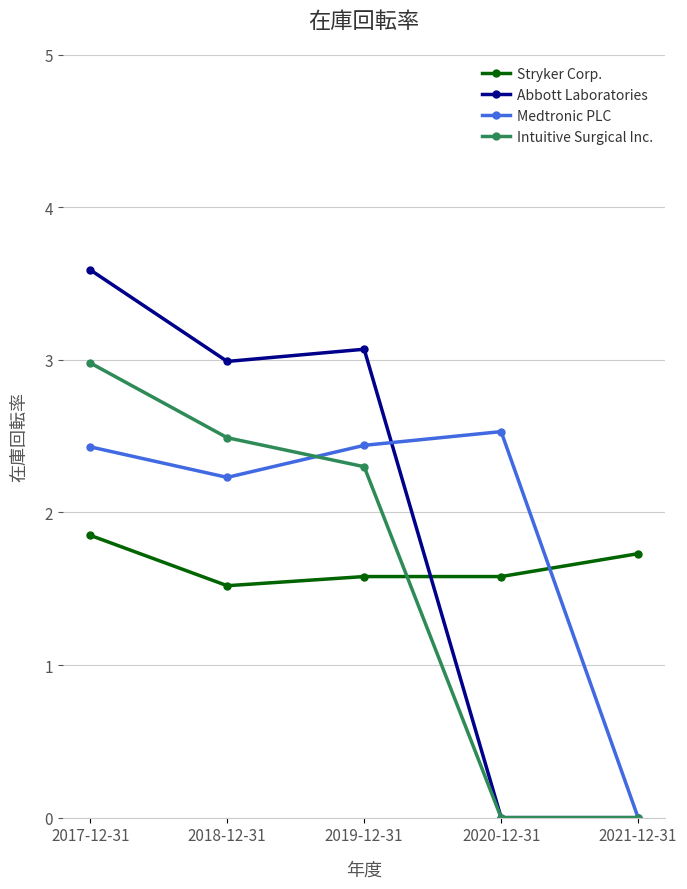

Rank the series at 2018-12-31 from lowest to highest value.

Stryker Corp., Medtronic PLC, Intuitive Surgical Inc., Abbott Laboratories